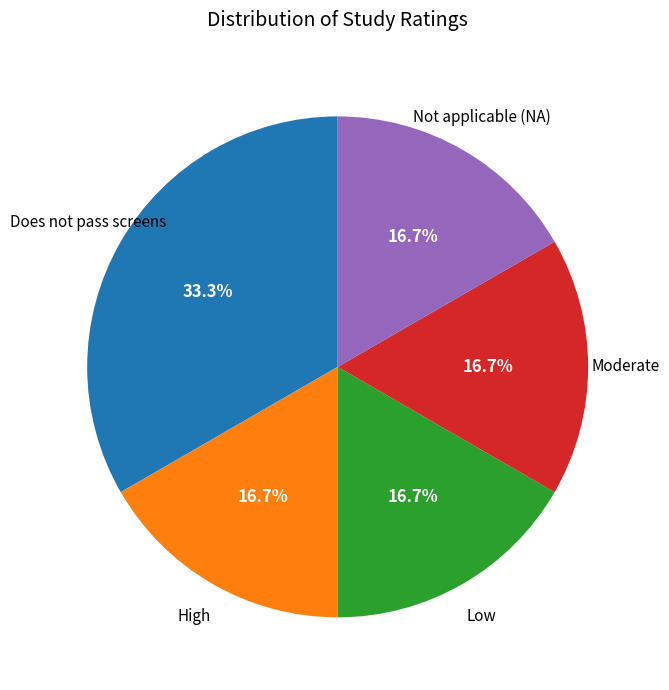

Is there any slice that represents more than half of the pie?

No